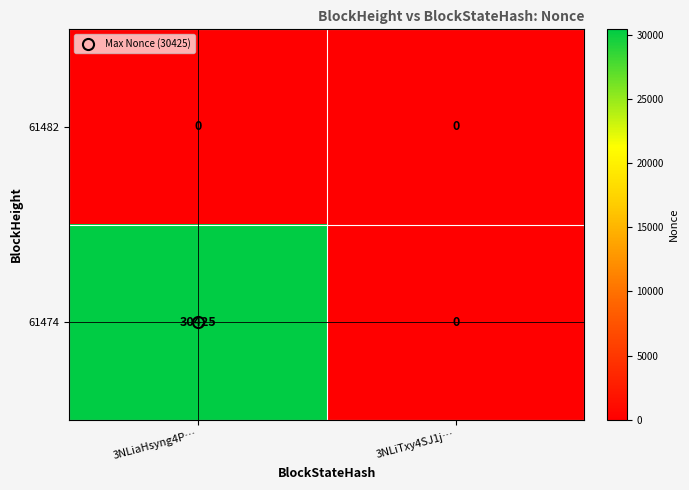

What is the maximum value shown in the chart?

30425